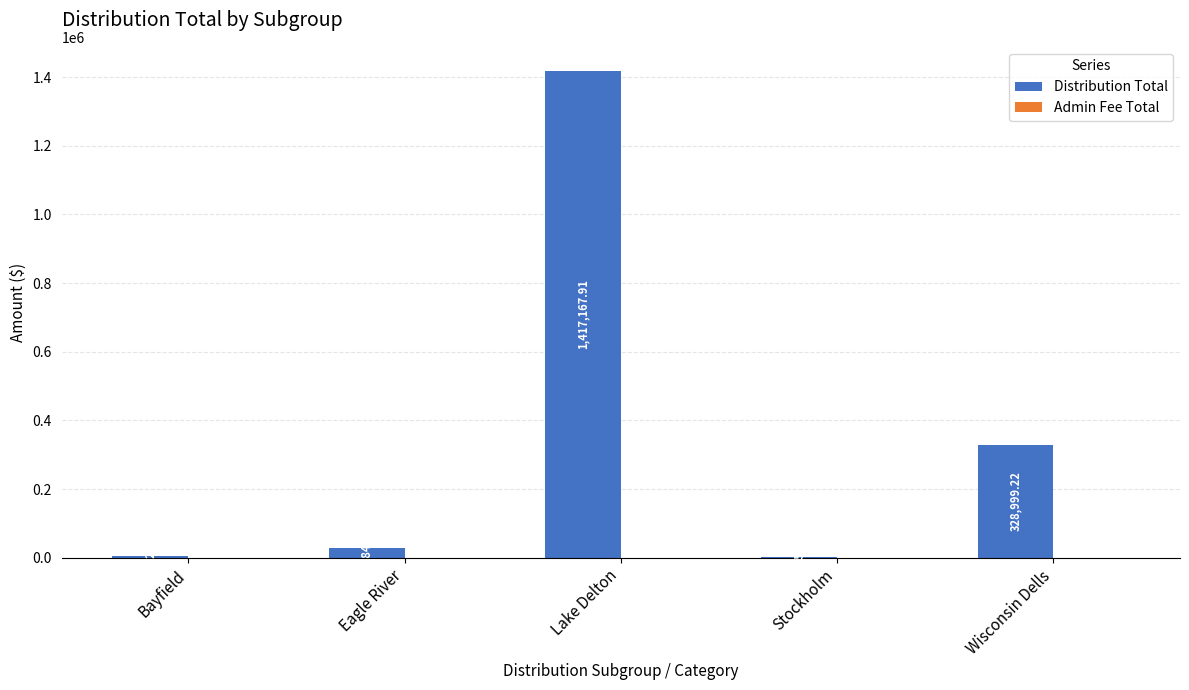

What is the sum of the values at Wisconsin Dells and Eagle River?

356183.4